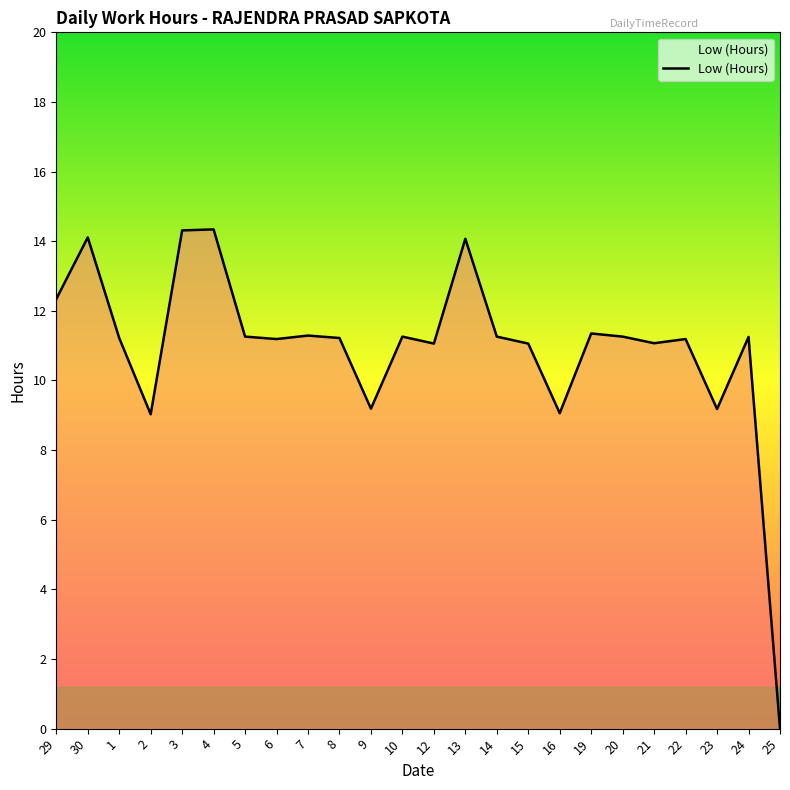

True or false: the data has more than 1 interior local peaks.

True